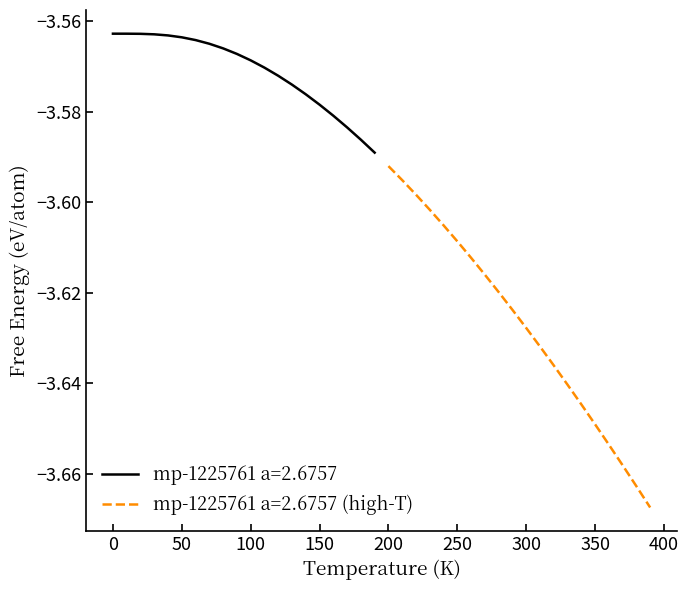

Rank the categories by value from highest to lowest.

0.0, 10.0, 20.0, 30.0, 40.0, 50.0, 60.0, 70.0, 80.0, 90.0, 100.0, 110.0, 120.0, 130.0, 140.0, 150.0, 160.0, 170.0, 180.0, 190.0, 200.0, 210.0, 220.0, 230.0, 240.0, 250.0, 260.0, 270.0, 280.0, 290.0, 300.0, 310.0, 320.0, 330.0, 340.0, 350.0, 360.0, 370.0, 380.0, 390.0